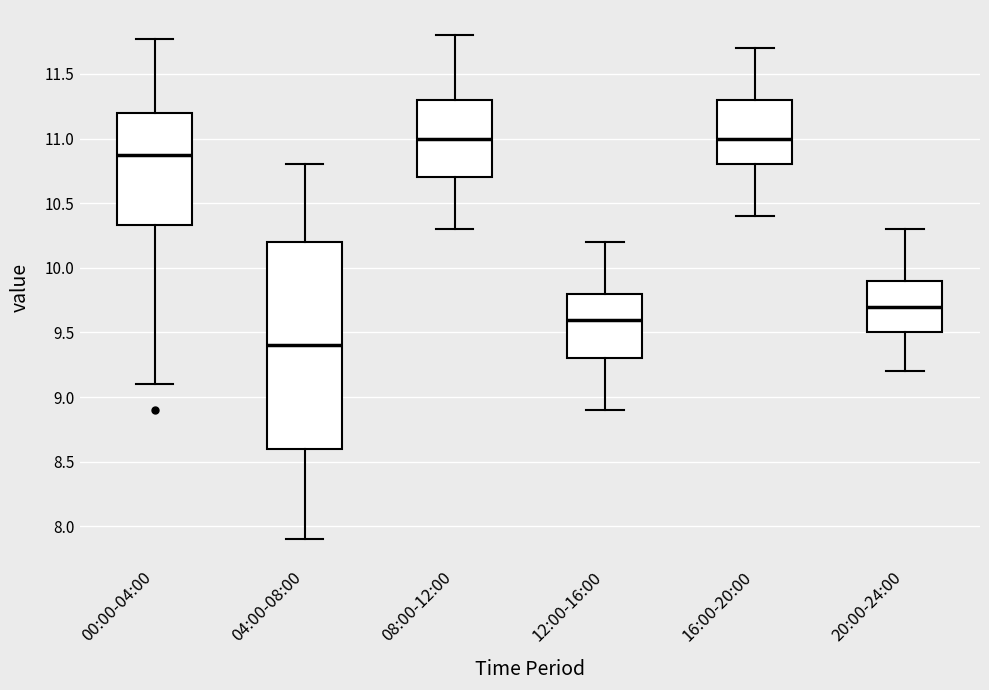

Which box's median line is the lowest?

04:00-08:00